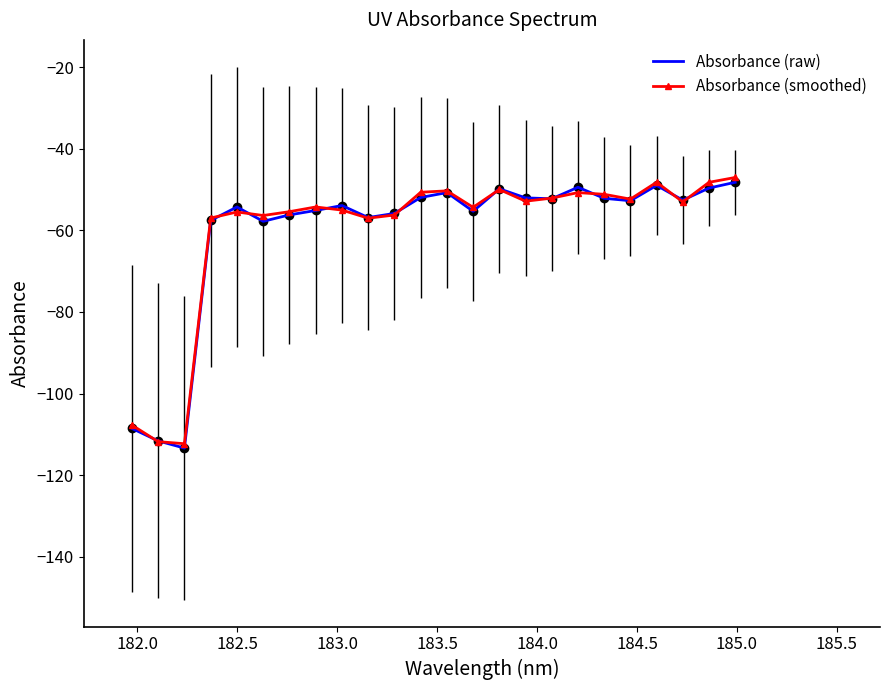

What is the greatest value displayed?

-47.0